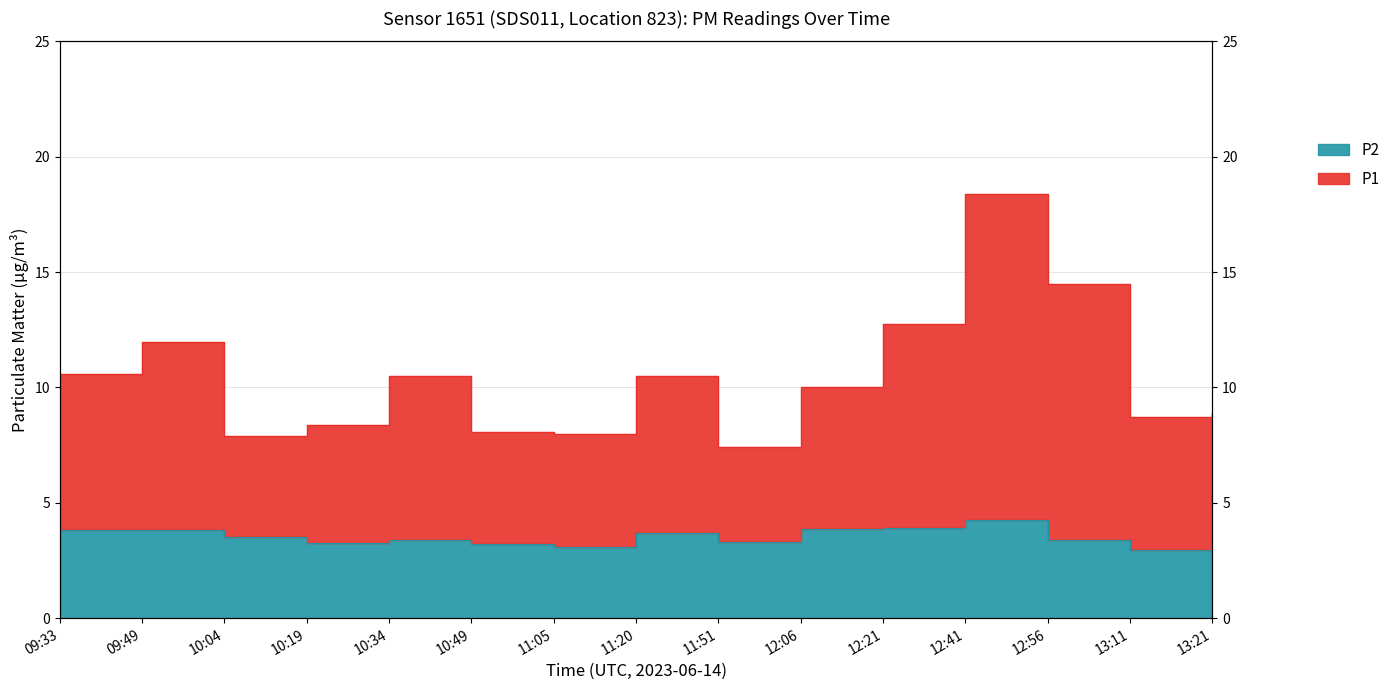

Where is the first local maximum for P1?

09:49